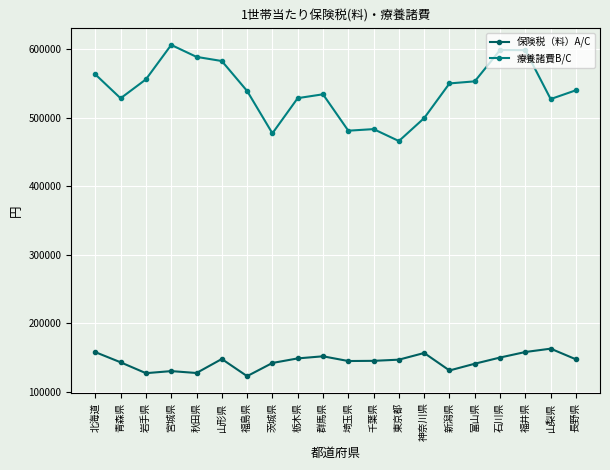

What is the average value of the 療養諸費B/C series?

540113